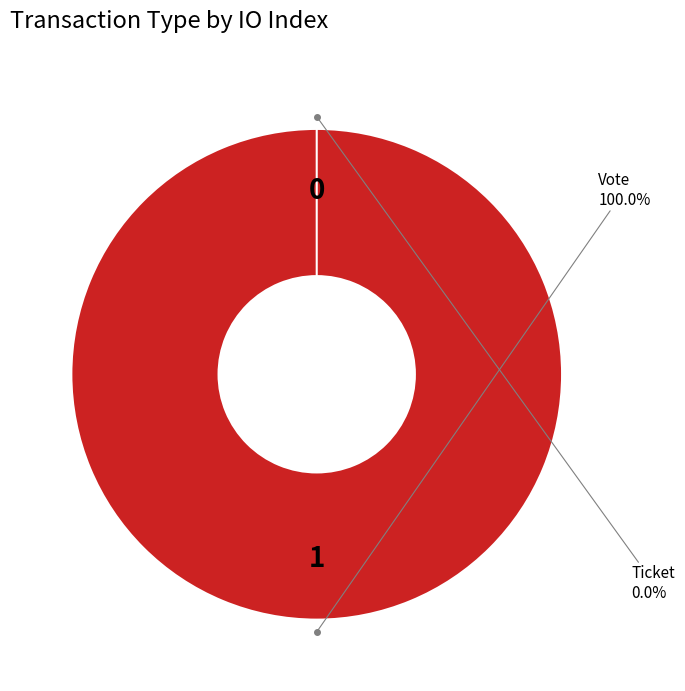

True or false: Vote accounts for 100% of the total.

True